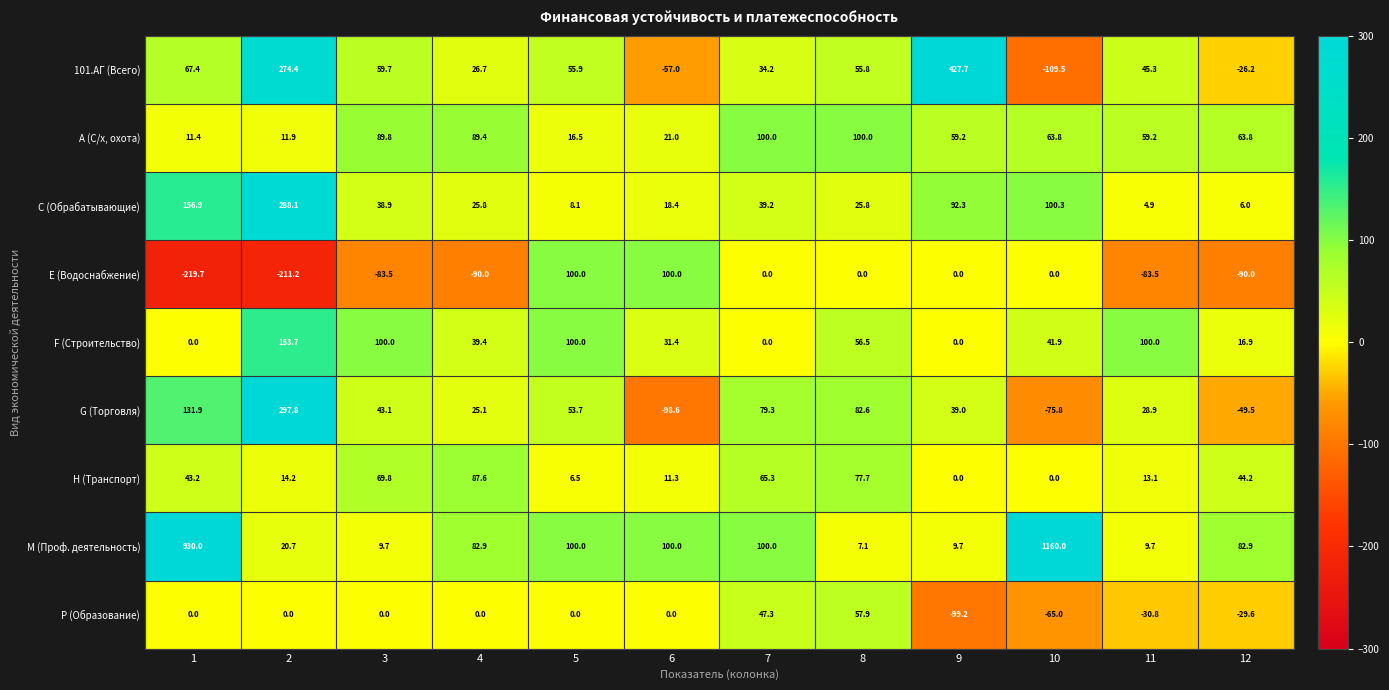

What is the maximum value for M (Проф. деятельность)?

1160.0